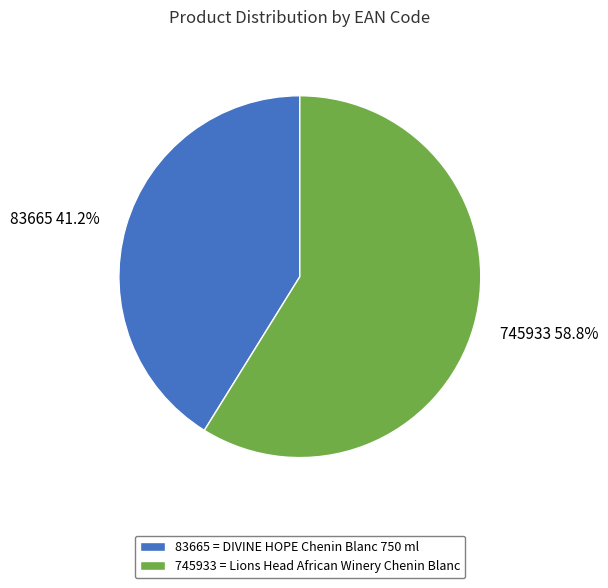

True or false: 83665 accounts for 41% of the total.

True